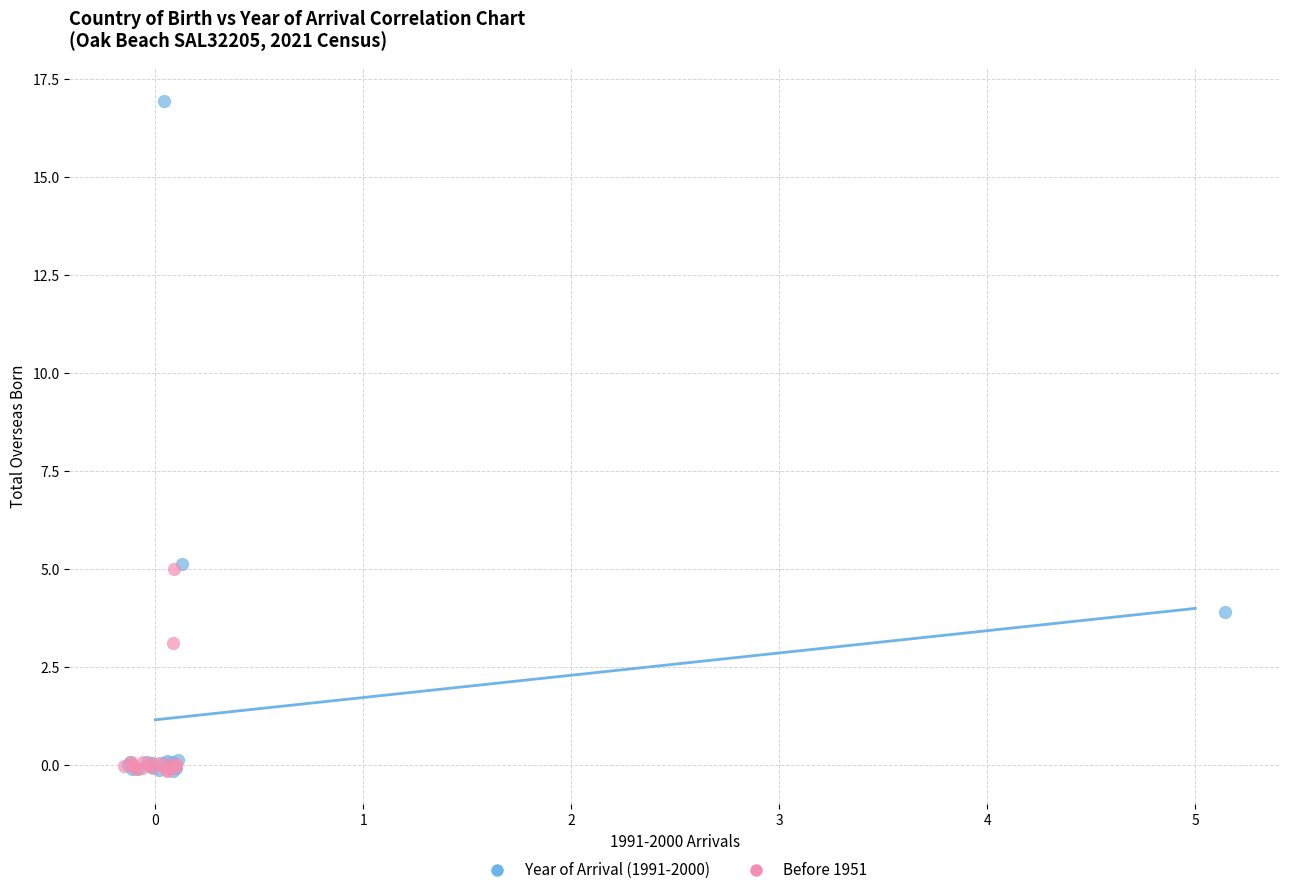

Which series has the widest spread of Y values?

Year of Arrival (1991-2000)